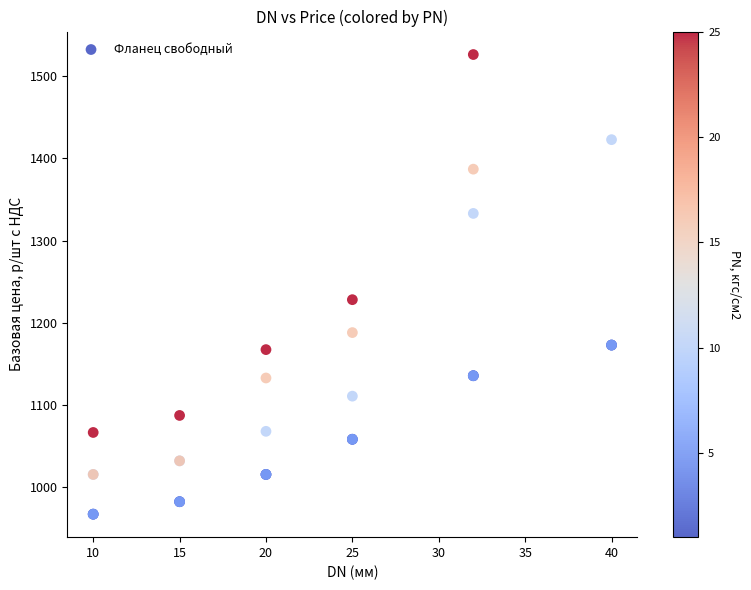

What Y value in the scatter plot is closest to 1246?

1228.2